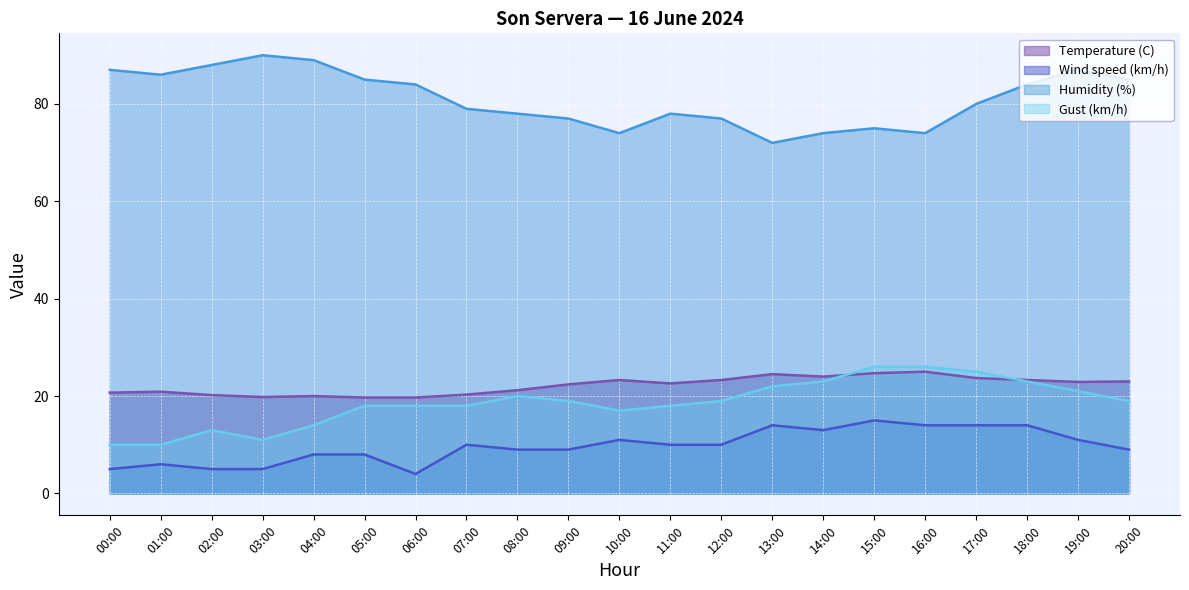

What is the difference between the maximum and minimum values in the Humidity (%) series?

18.0